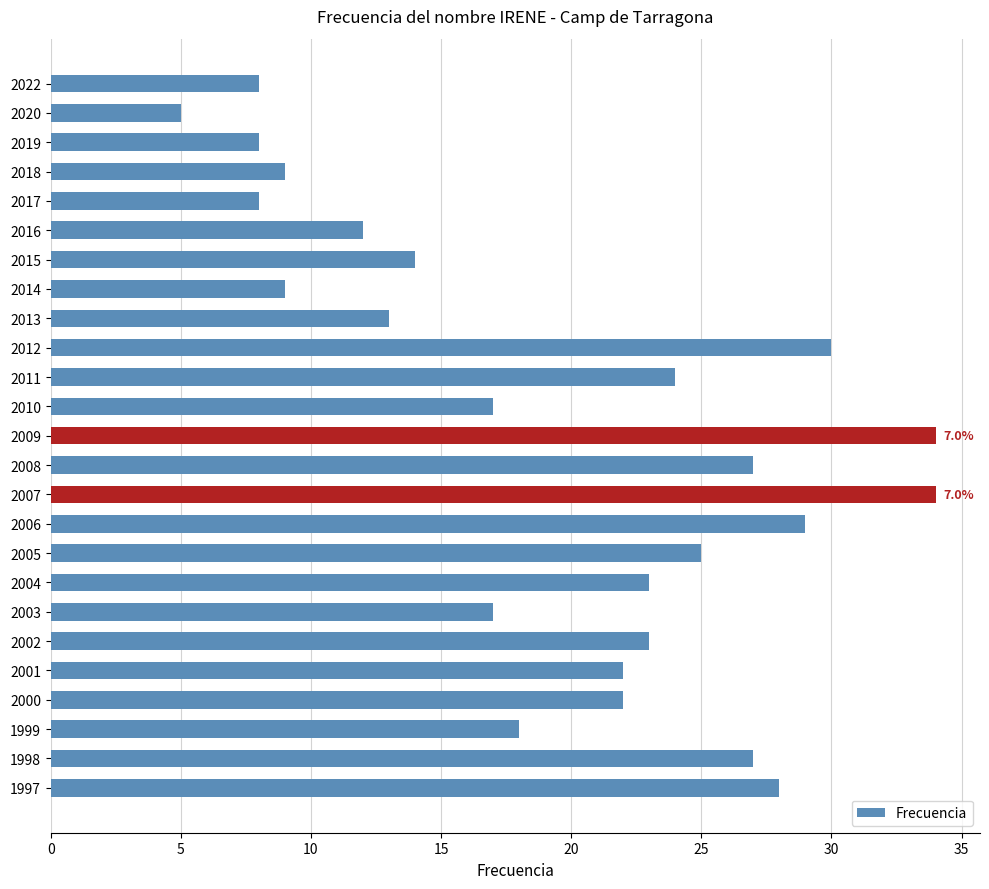

At which label is the value closest to 19?

1999